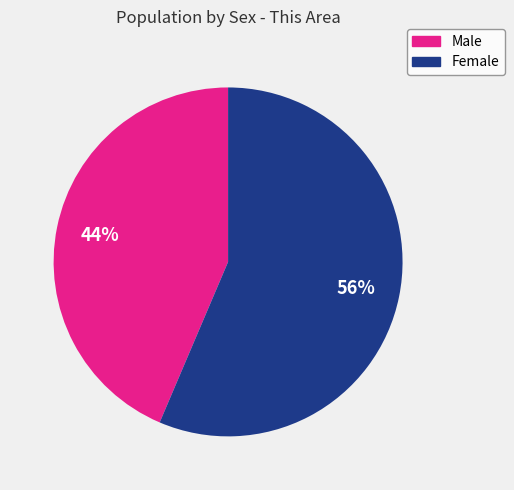

How many slices are in this pie chart?

2